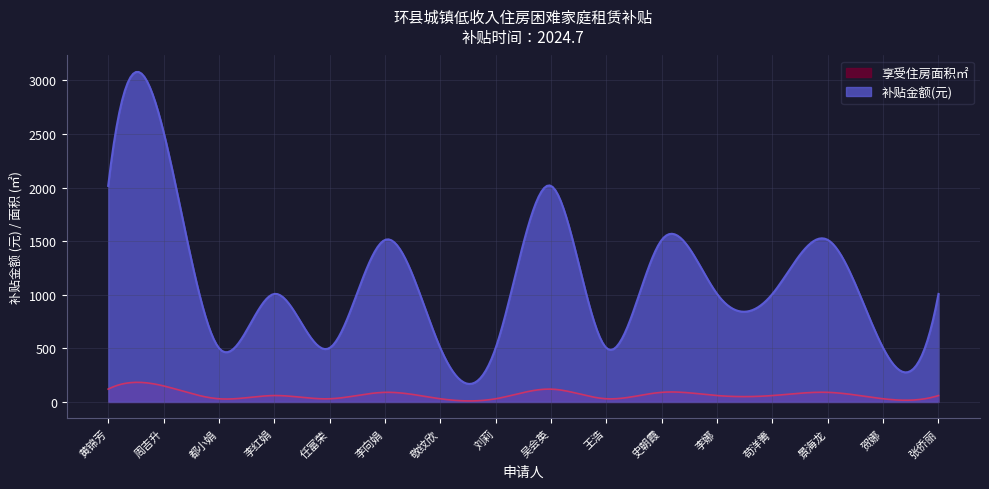

What is the greatest value displayed?

3078.5